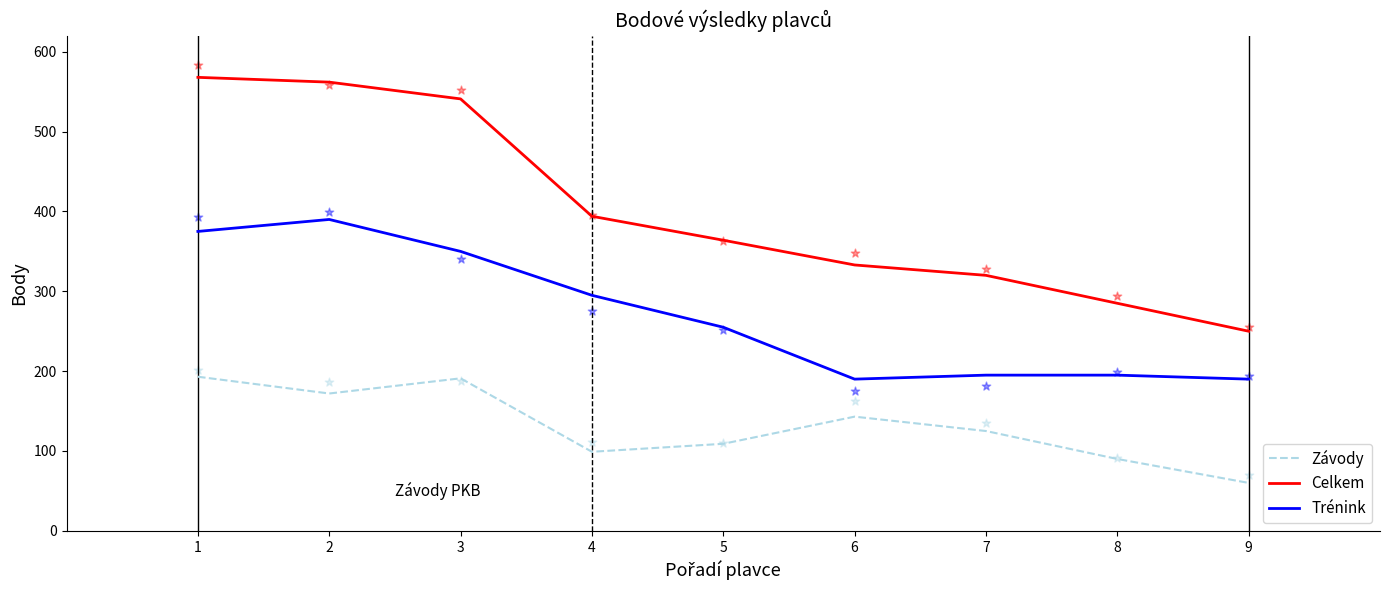

Which series has the largest total across all categories?

Celkem